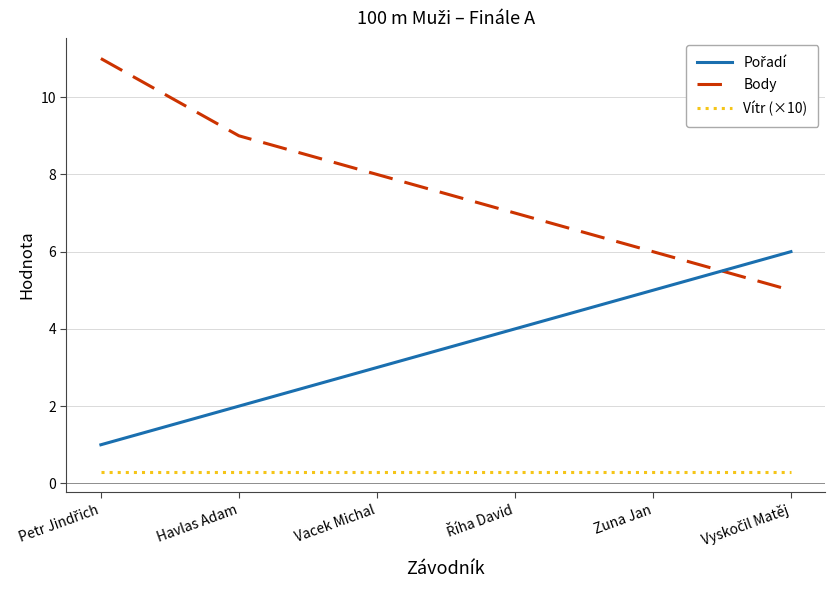

Which series has the widest spread of values?

Body